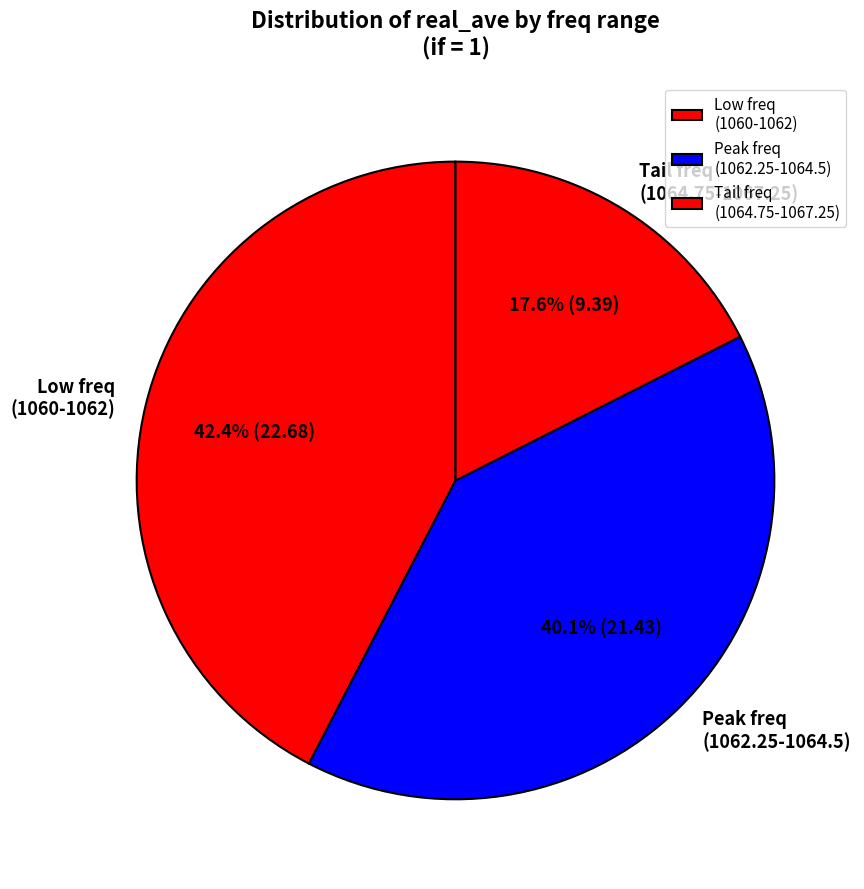

Do Low freq (1060-1062) and Peak freq (1062.25-1064.5) together represent more than half of the pie?

Yes